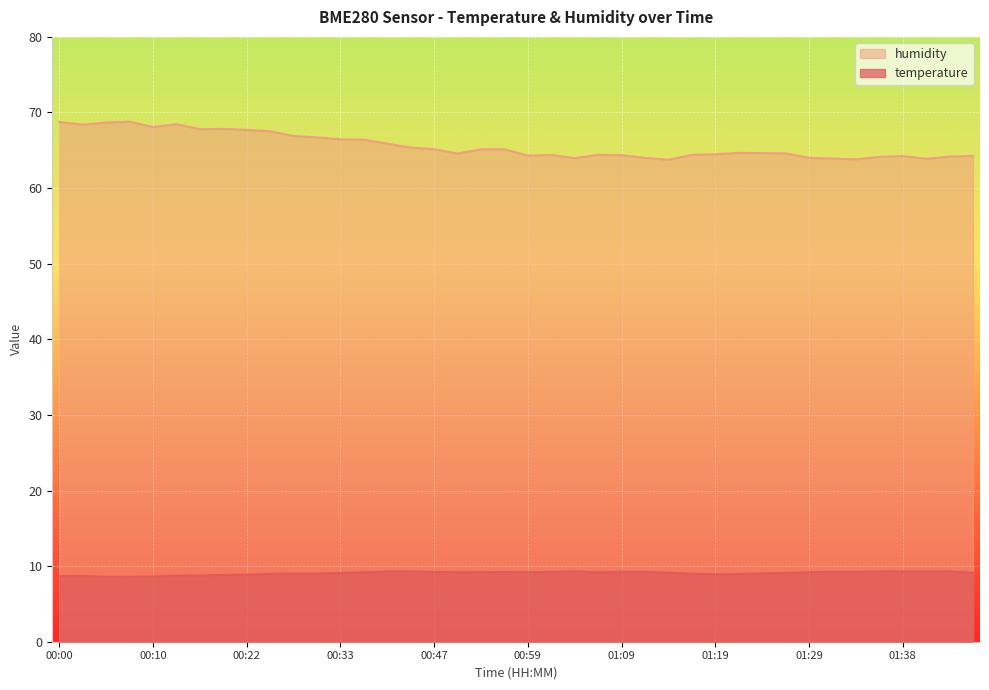

What is the difference between the maximum and minimum values in the temperature series?

0.7